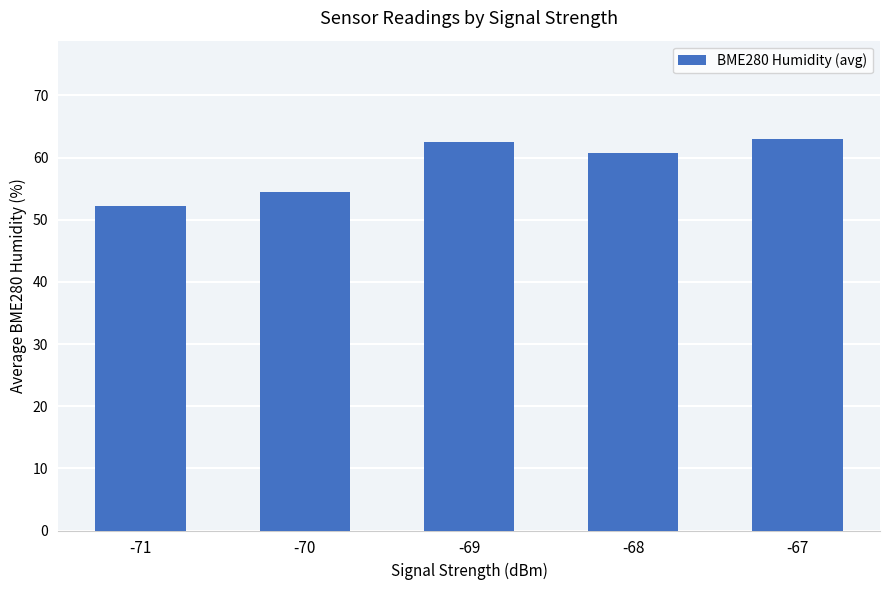

What is the maximum value shown in the chart?

63.1